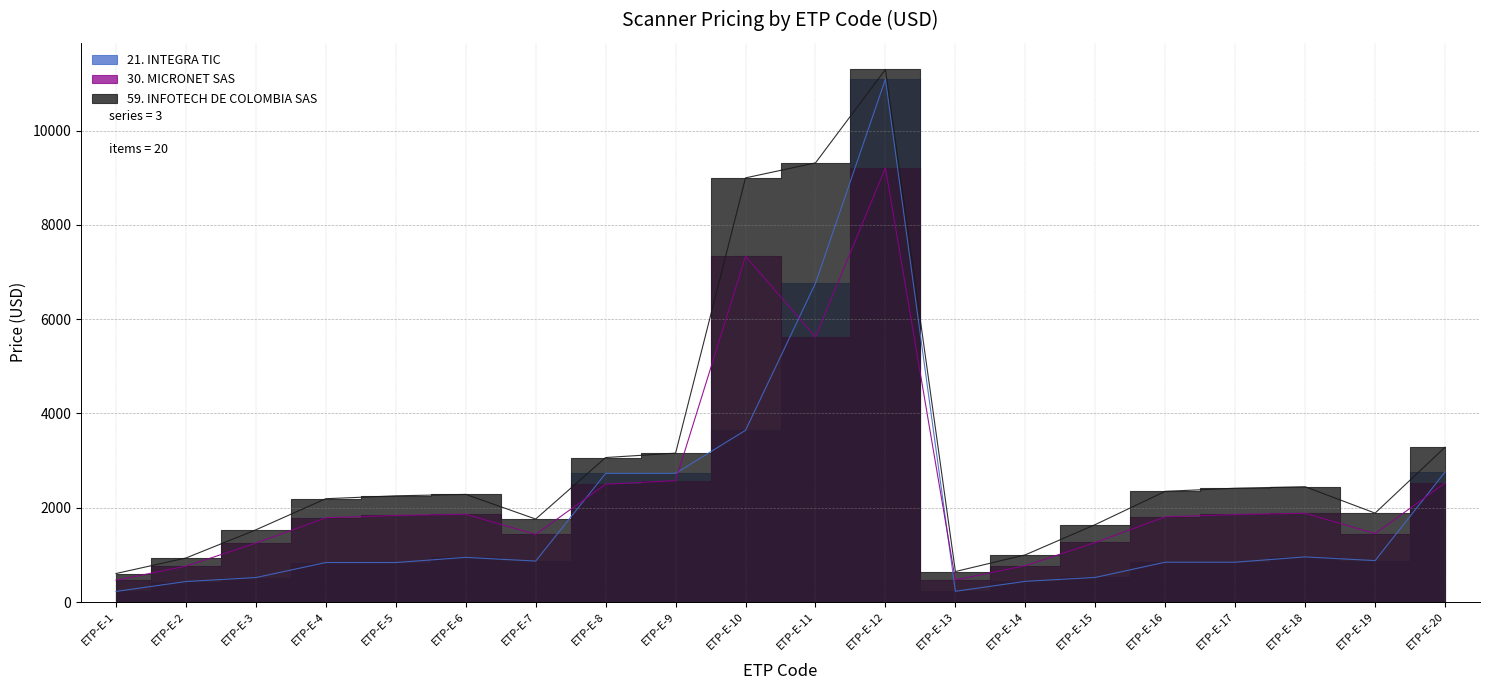

Where is the first local maximum for 59. INFOTECH DE COLOMBIA SAS?

ETP-E-6